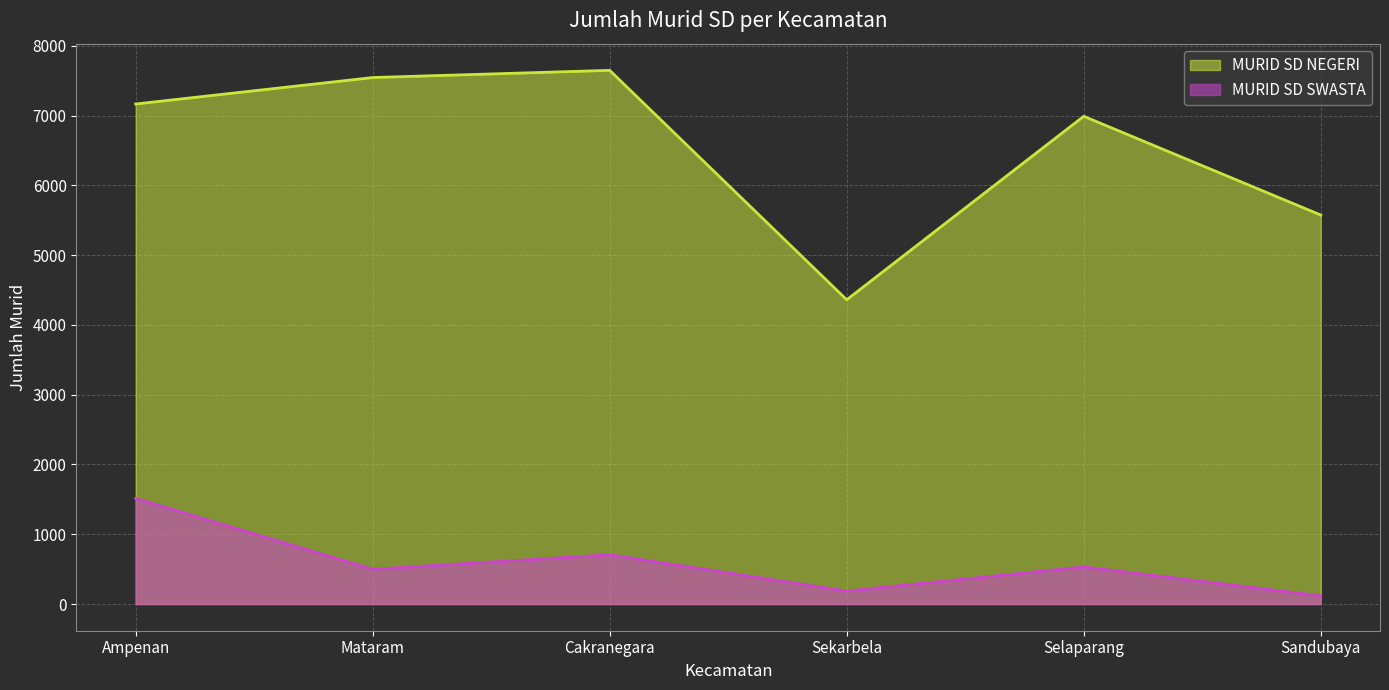

What are all the series names shown in the legend?

MURID SD NEGERI, MURID SD SWASTA